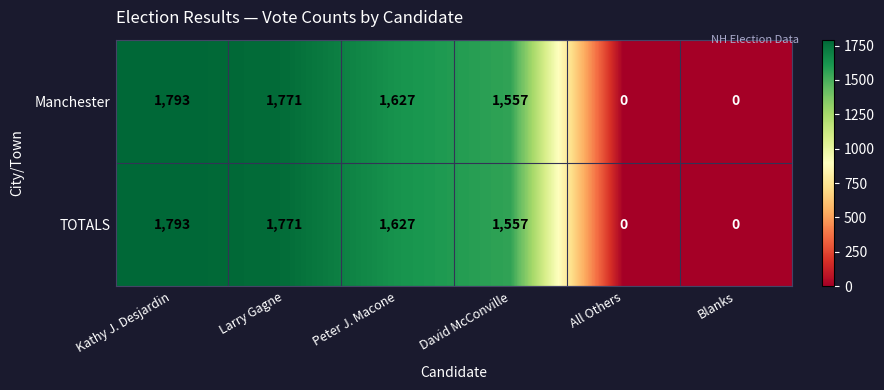

What is the greatest value displayed?

1793